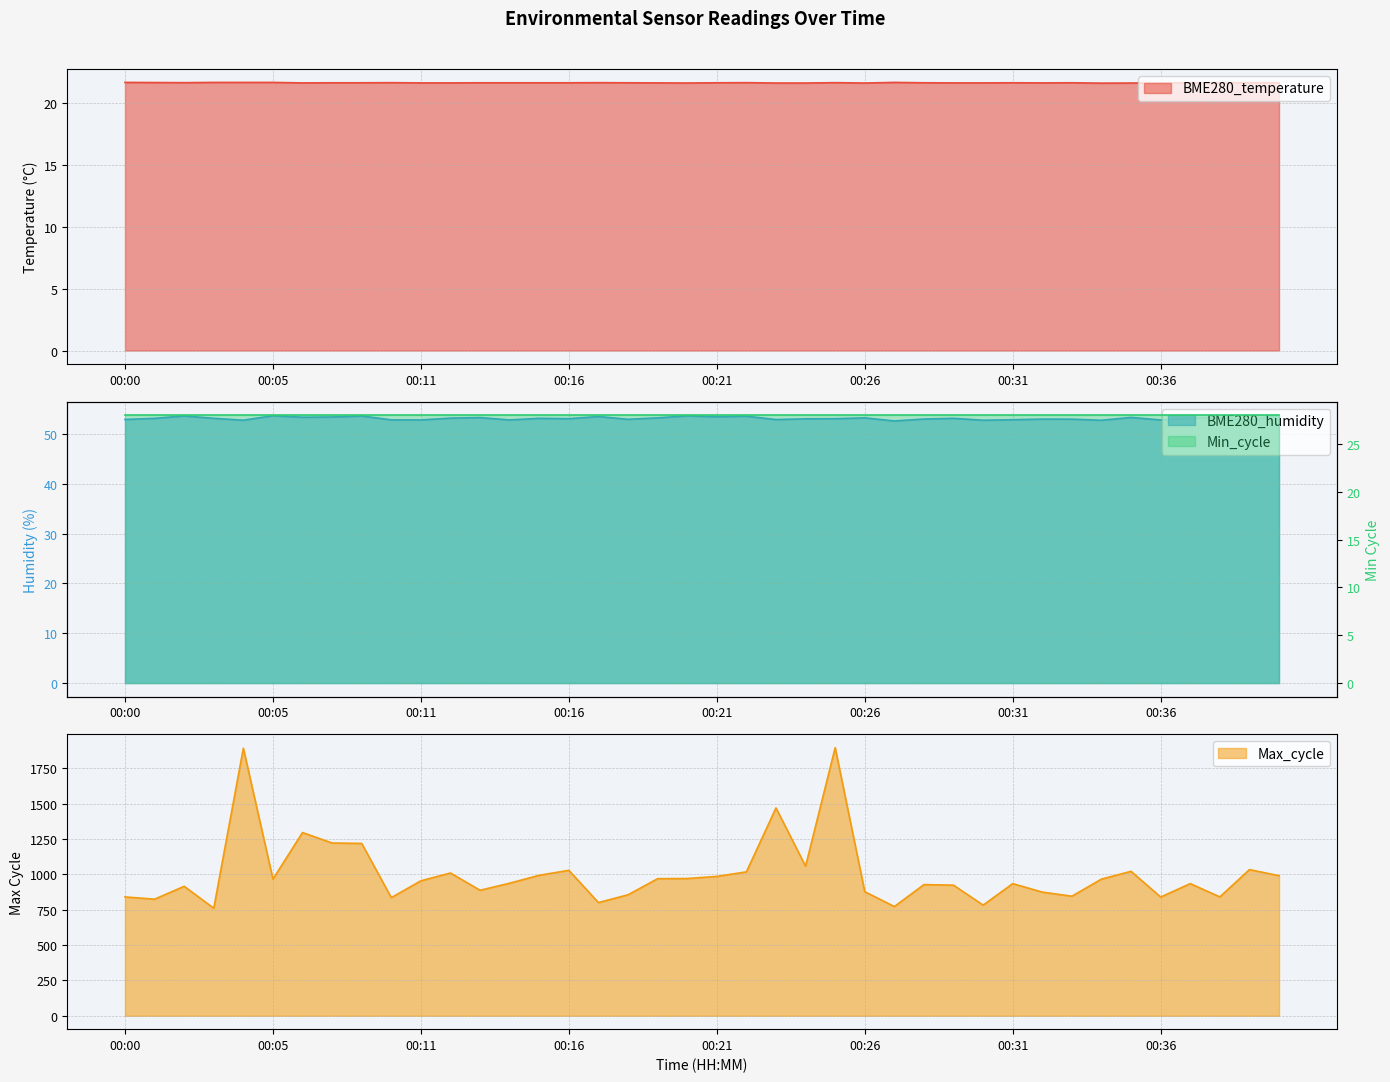

Which label corresponds to the smallest value in the chart?

00:34